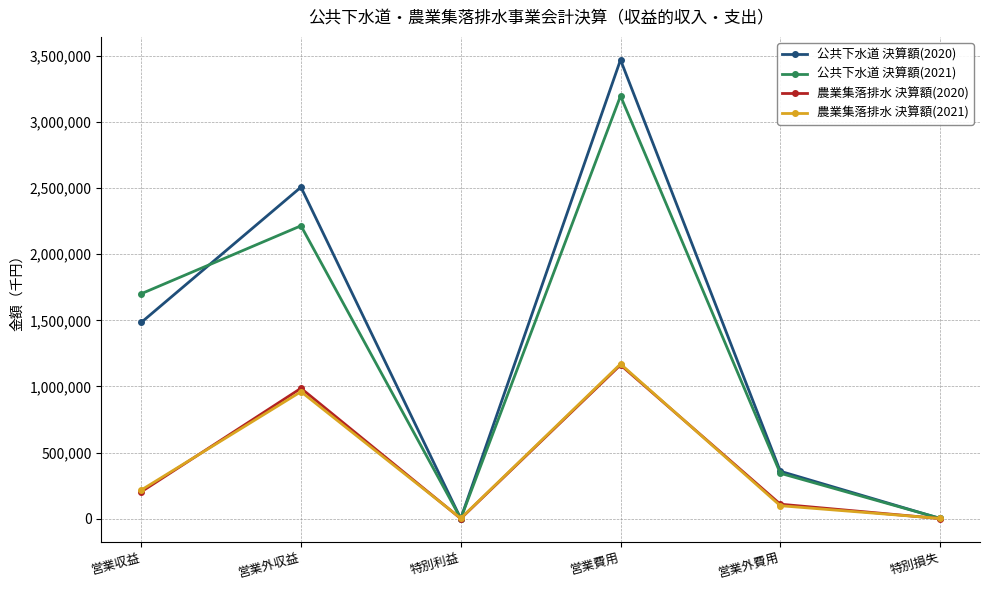

At how many categories does at least one series exceed 467837?

3